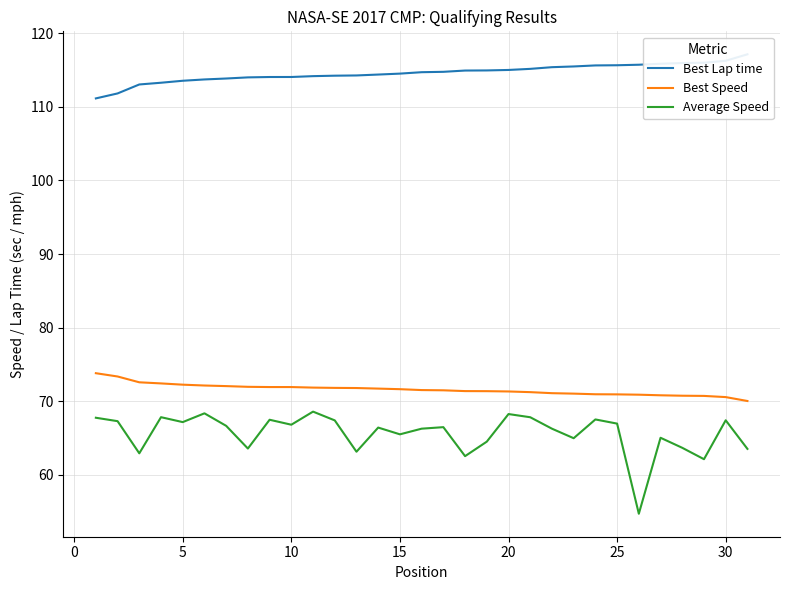

Is it true that Average Speed equals 66.8 at 10?

True